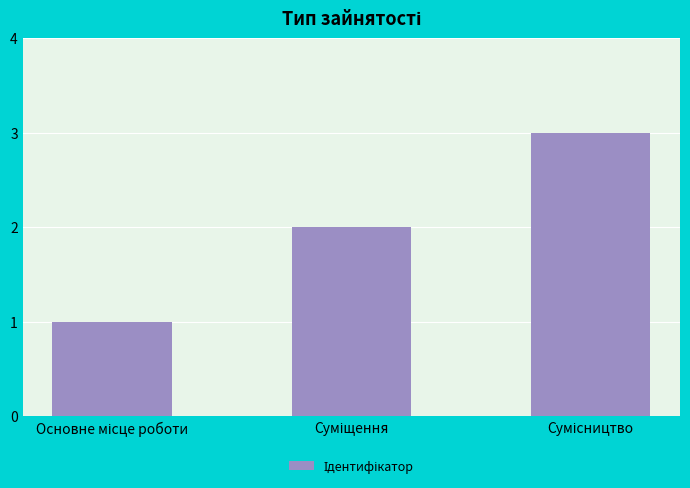

What is the sum of all values?

6